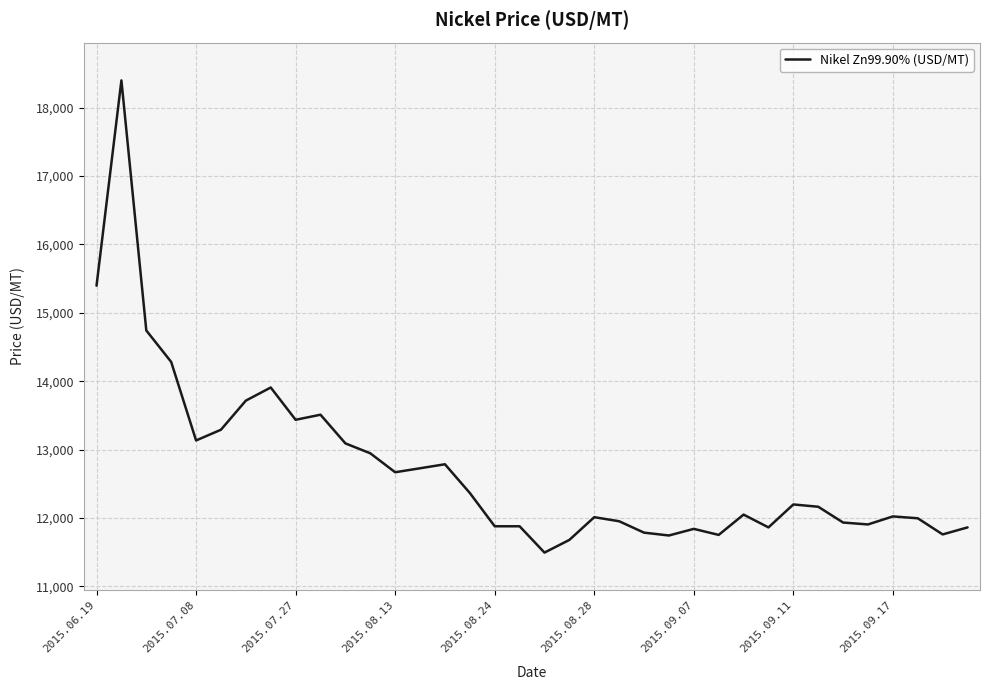

What is the greatest value displayed?

18398.7